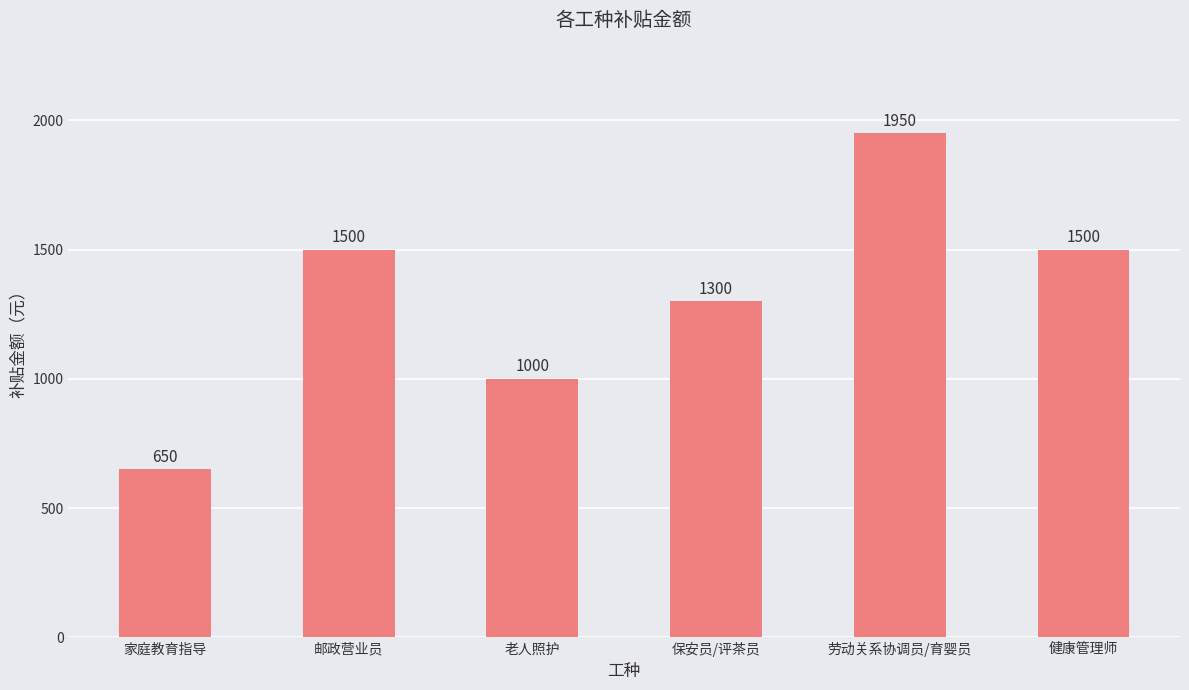

What is the value of the 4th bar from the left?

1300